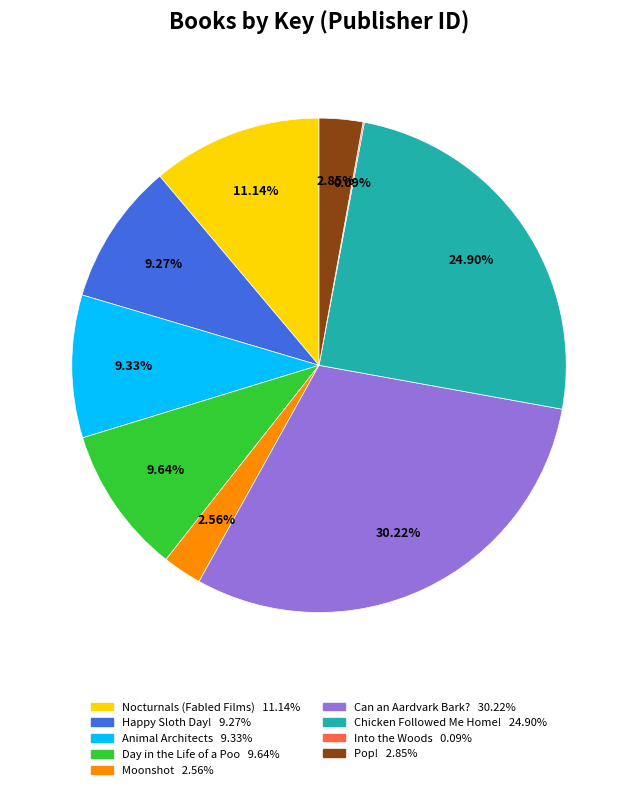

Which has a higher value, Pop! 2.85% or Happy Sloth Day! 9.27%?

Happy Sloth Day! 9.27%